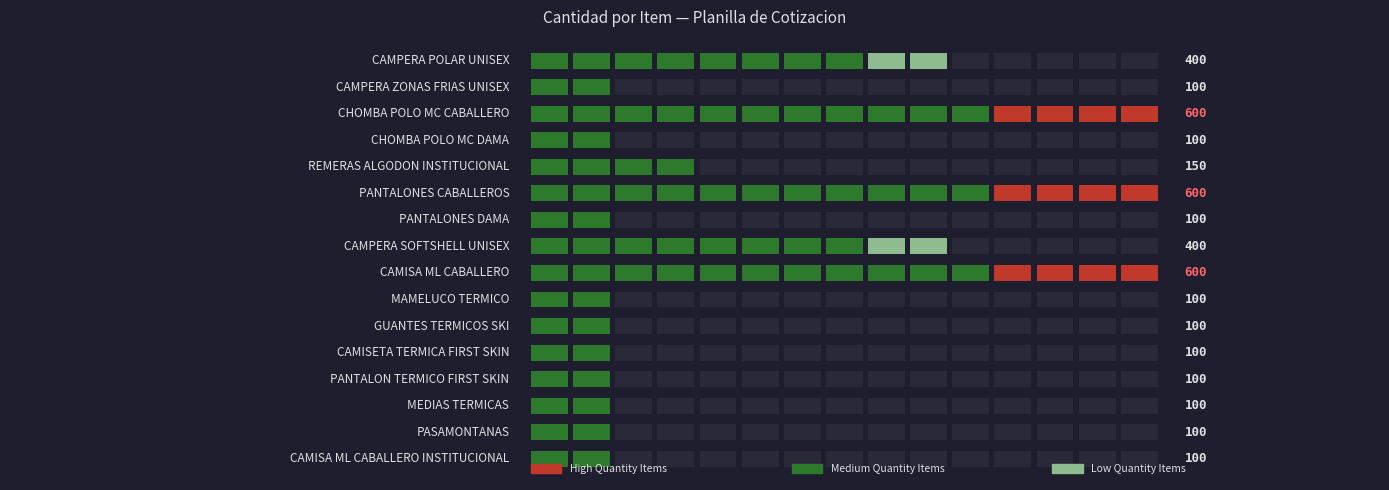

List the labels in order of value, smallest first.

2, 4, 7, 10, 11, 12, 13, 14, 15, 16, 5, 1, 8, 3, 6, 9